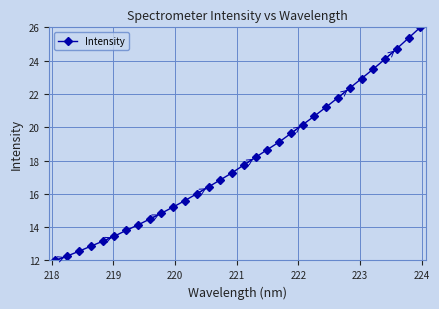

How many values are below 17?

15